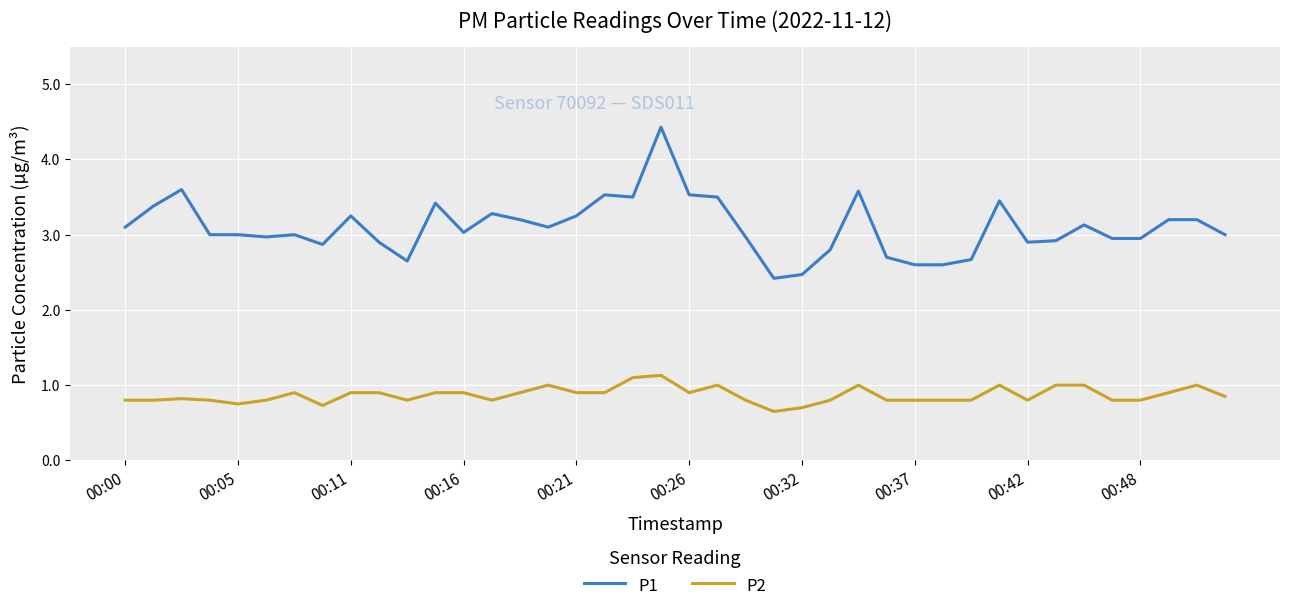

What is the maximum value for P1?

4.4